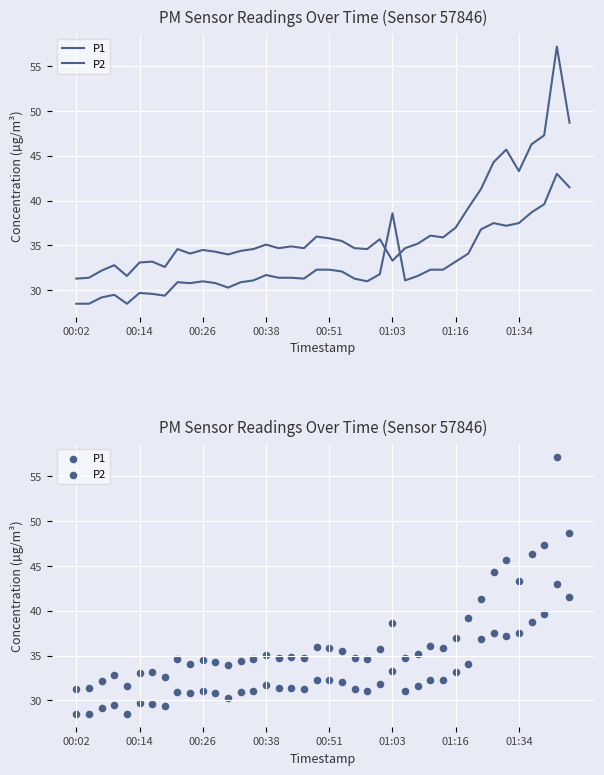

Which series has the largest total across all categories?

P1